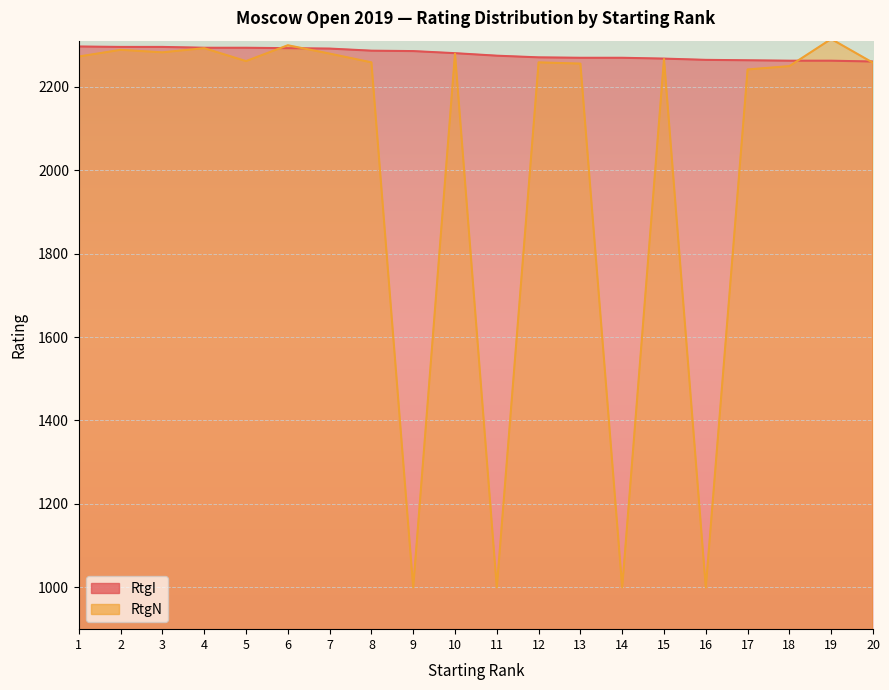

Which has a higher value, 2 or 4?

2